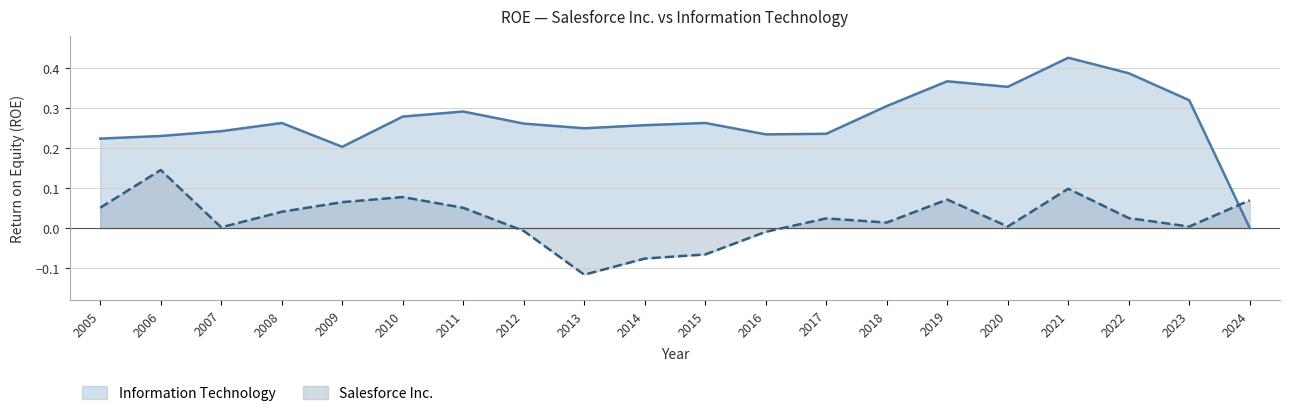

The Information Technology series shows 0.3 at 2012. True or false?

False